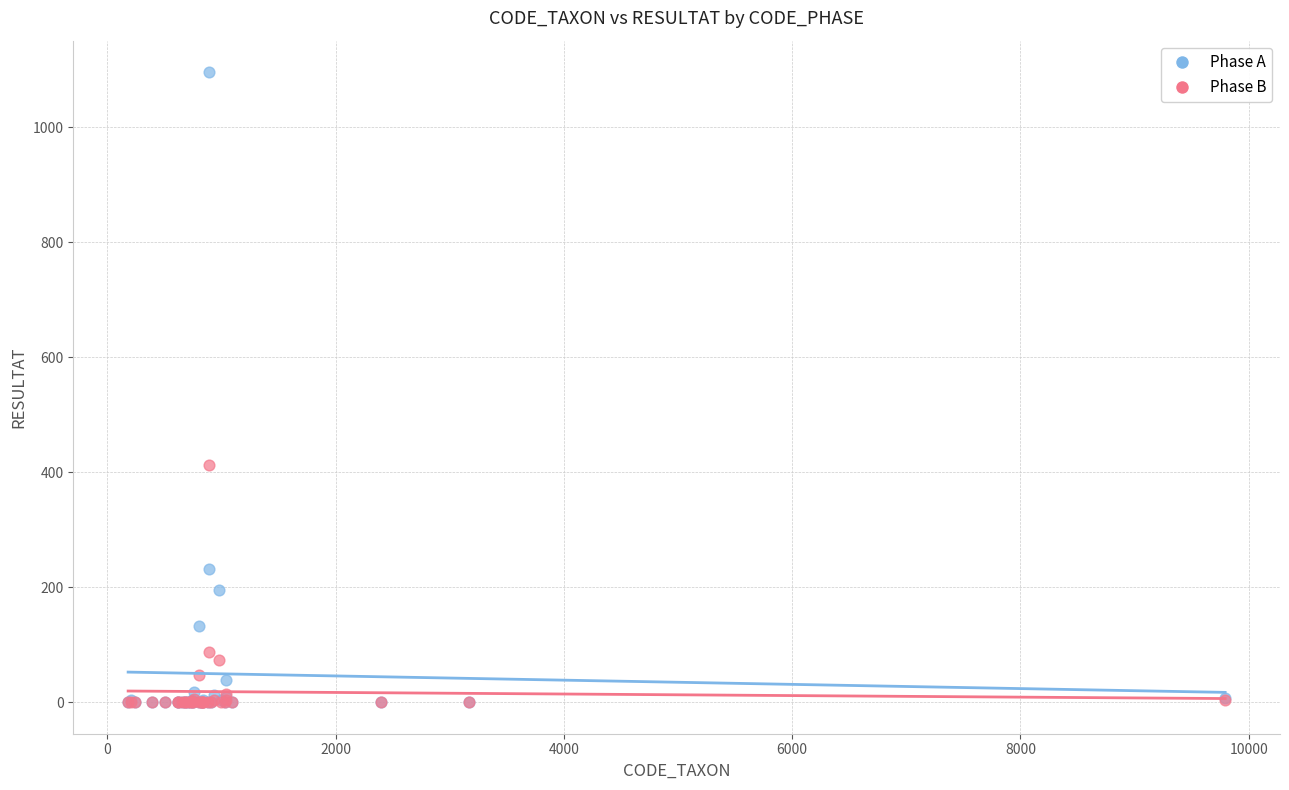

Which series has the widest spread of Y values?

Phase A